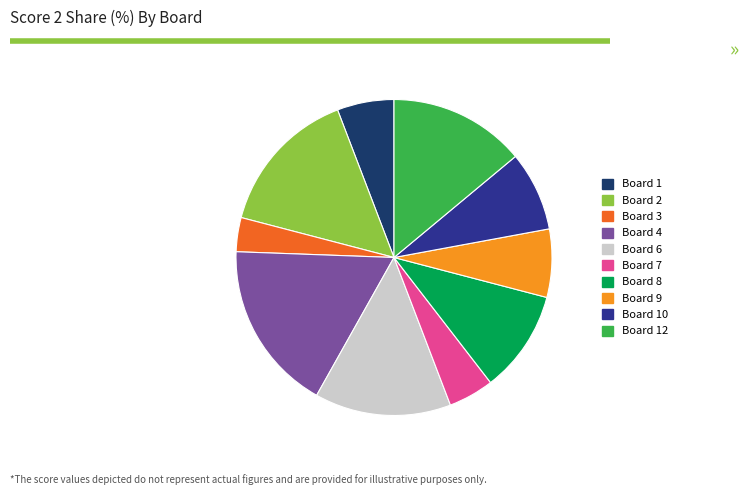

Does any single category account for the majority?

No